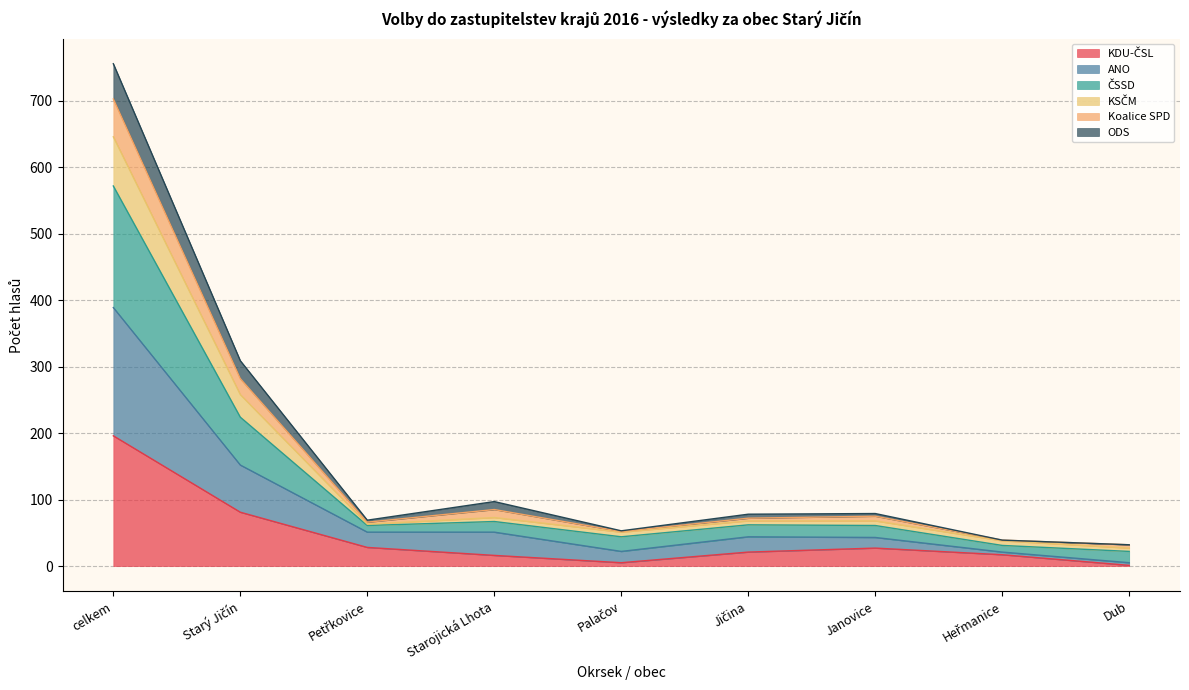

How many data points does each series have?

9